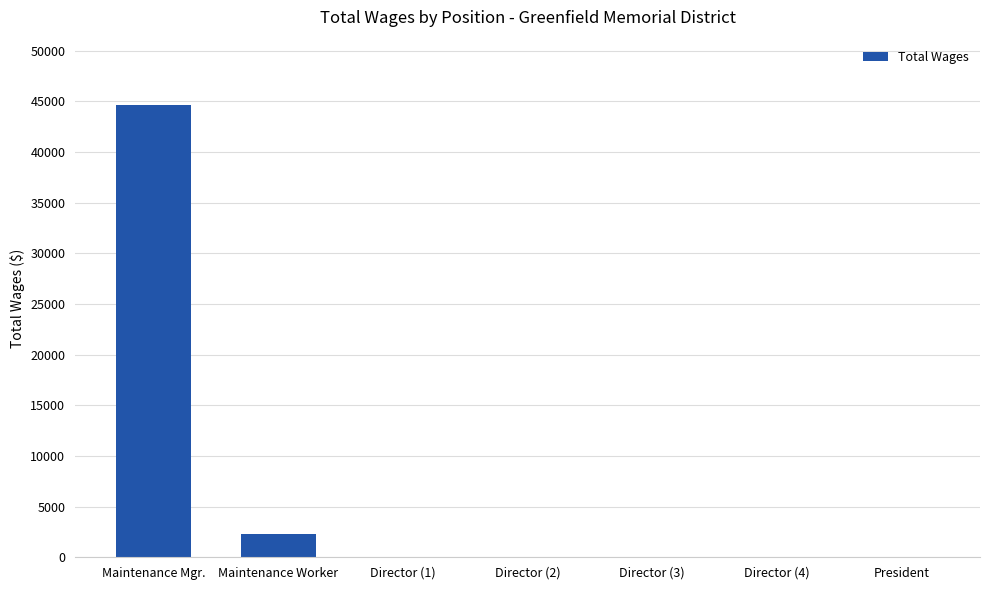

What is the sum of all values?

46928